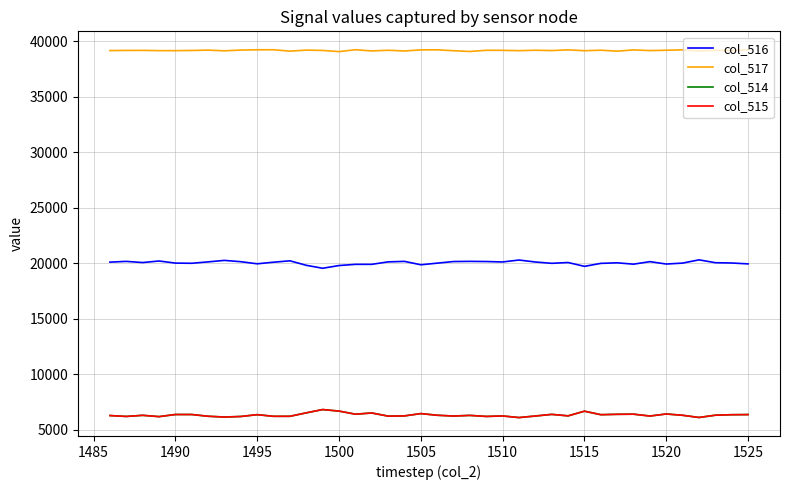

What is the sum of all col_514 values?

253620